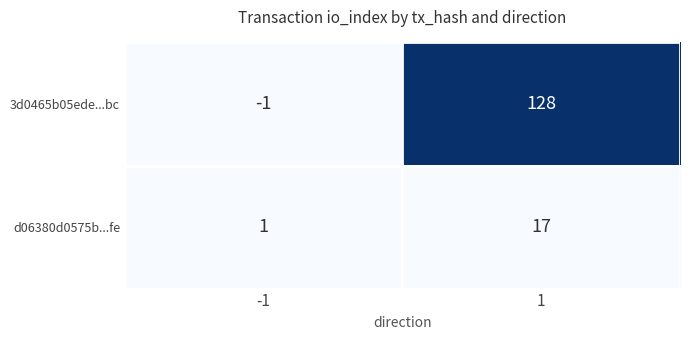

Which series has the largest range (max minus min)?

3d0465b05ede...bc